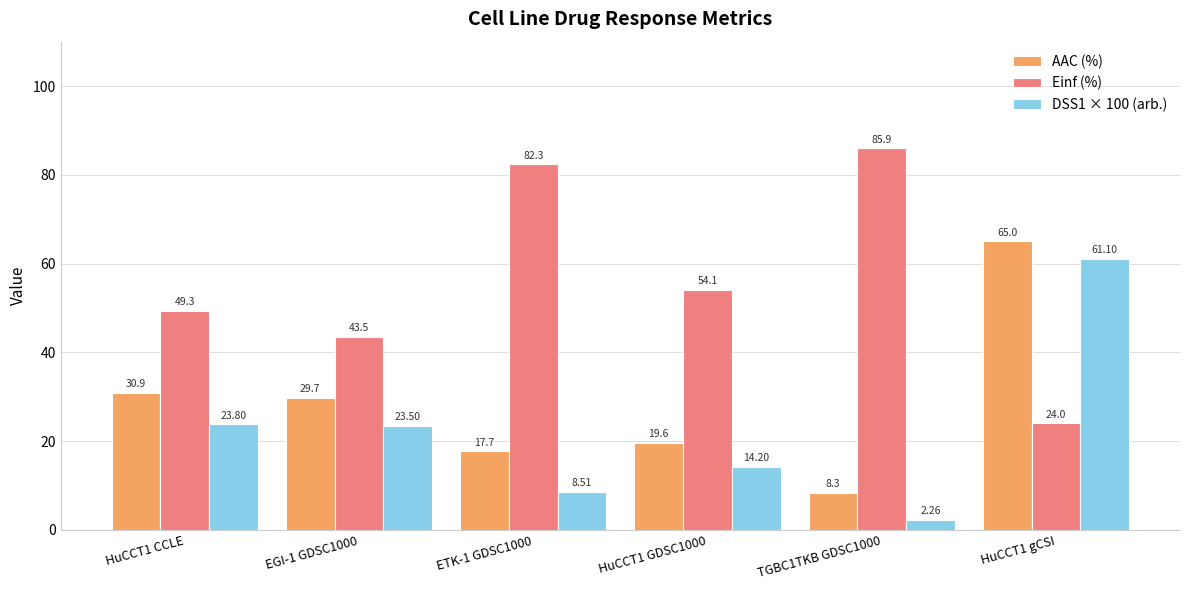

What is the difference between the DSS1 × 100 (arb.) values at HuCCT1 gCSI and HuCCT1 GDSC1000?

46.9